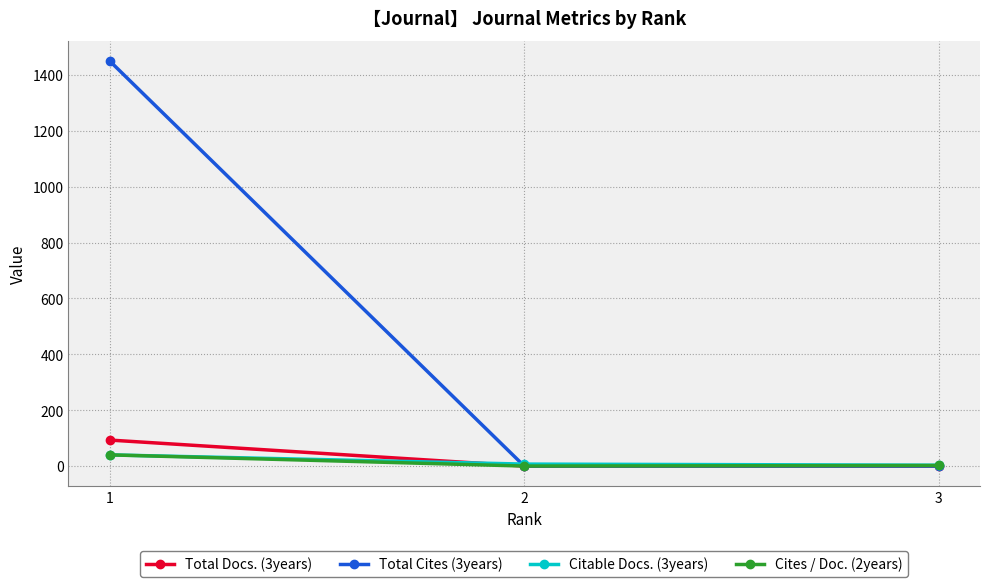

What is the greatest value displayed?

1450